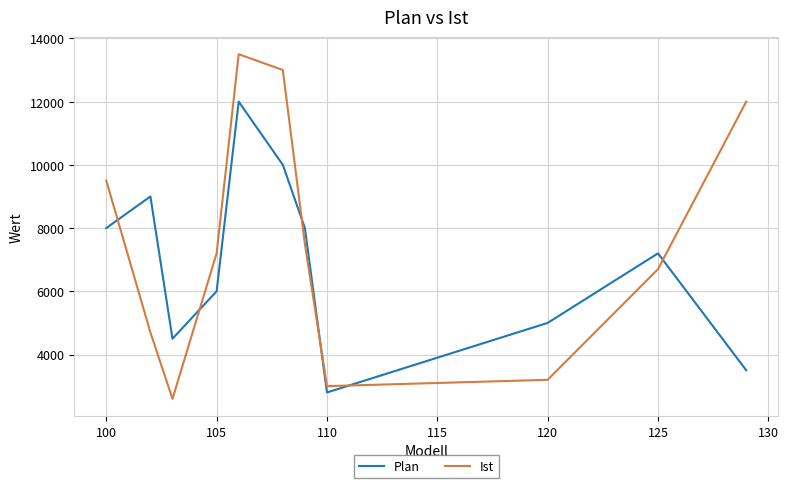

What is the lowest value of the Plan series?

2800